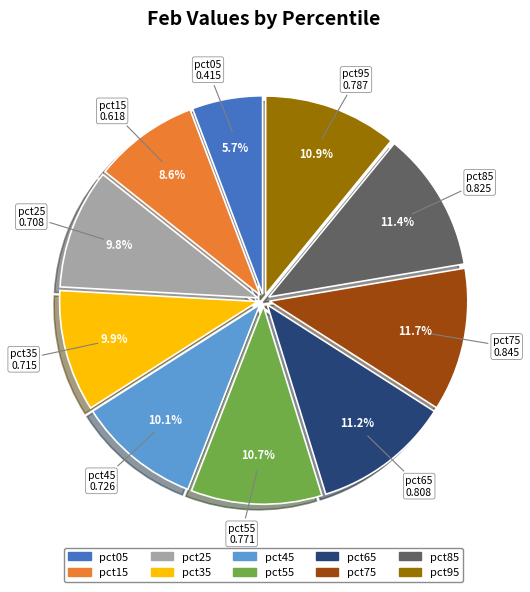

Which slice is the smallest?

pct05